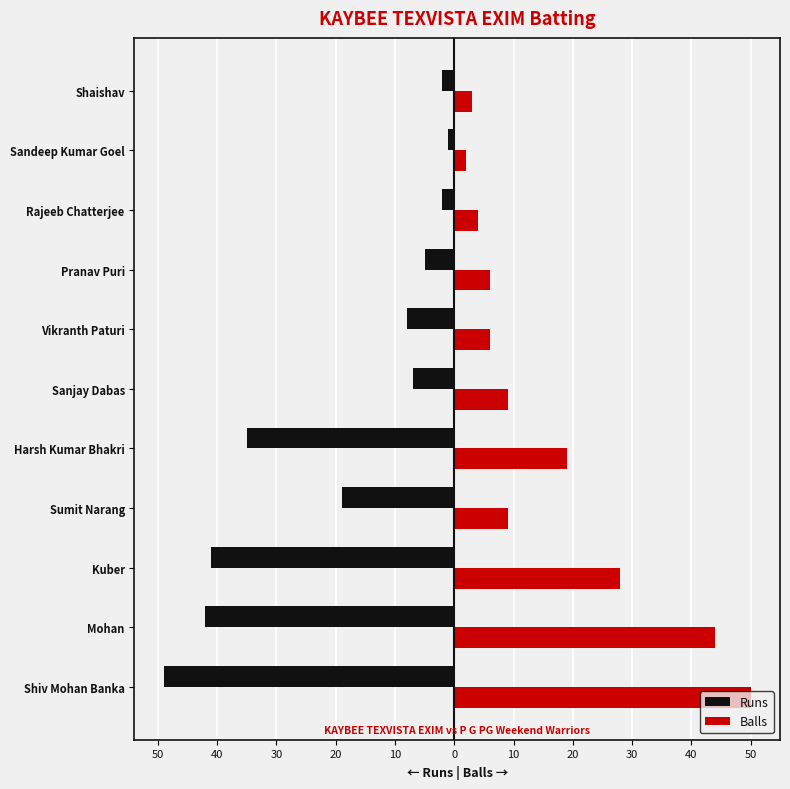

What are all the series names shown in the legend?

Runs, Balls